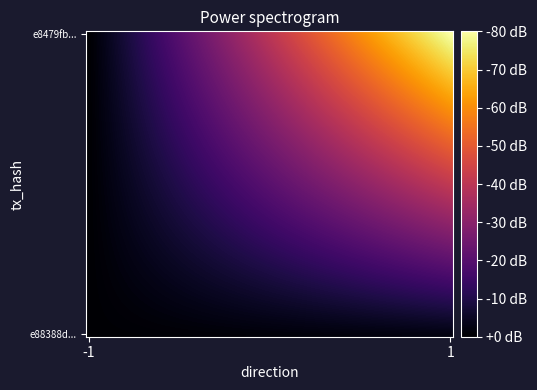

At which category is the sum across all series the highest?

1